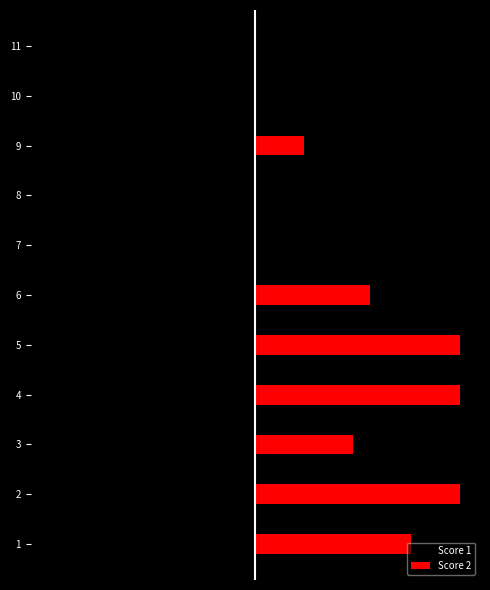

How many groups of bars are there?

11